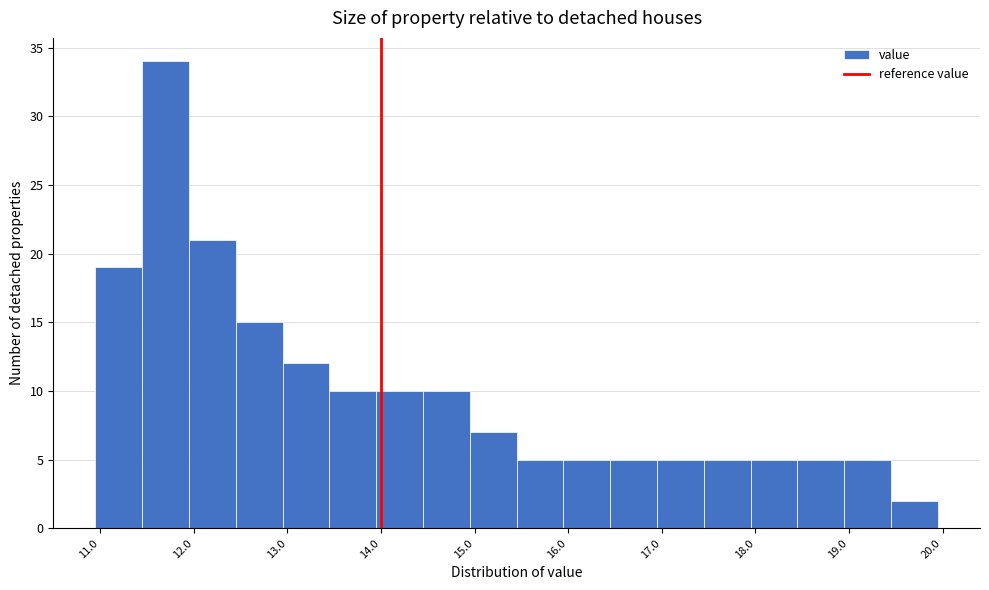

What is the height of the bar covering 12.45 to 12.95 on the x-axis? Neither the bar edges nor the heights are printed on the chart, so give them approximately, as read against the axes.

15